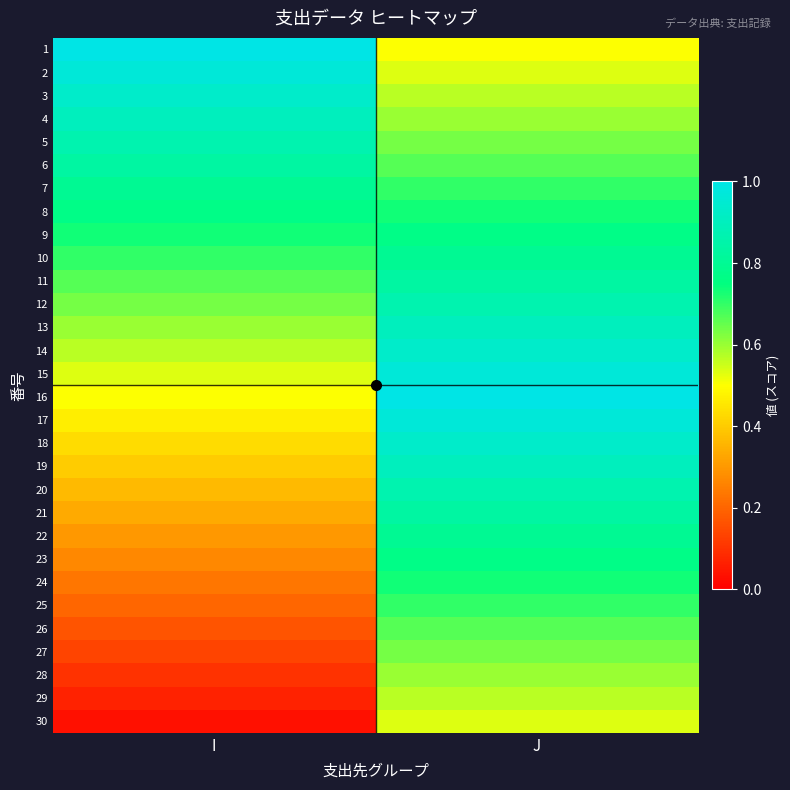

Reading left to right, transcribe all the data shown in this chart.

1: I=1.0	J=0.5
2: I=1.0	J=0.5
3: I=0.9	J=0.6
4: I=0.9	J=0.6
5: I=0.9	J=0.6
6: I=0.8	J=0.7
7: I=0.8	J=0.7
8: I=0.8	J=0.7
9: I=0.7	J=0.8
10: I=0.7	J=0.8
11: I=0.7	J=0.8
12: I=0.6	J=0.9
13: I=0.6	J=0.9
14: I=0.6	J=0.9
15: I=0.5	J=1.0
16: I=0.5	J=1.0
17: I=0.5	J=1.0
18: I=0.4	J=0.9
19: I=0.4	J=0.9
20: I=0.4	J=0.9
21: I=0.3	J=0.8
22: I=0.3	J=0.8
23: I=0.3	J=0.8
24: I=0.2	J=0.7
25: I=0.2	J=0.7
26: I=0.2	J=0.7
27: I=0.1	J=0.6
28: I=0.1	J=0.6
29: I=0.1	J=0.6
30: I=0.0	J=0.5